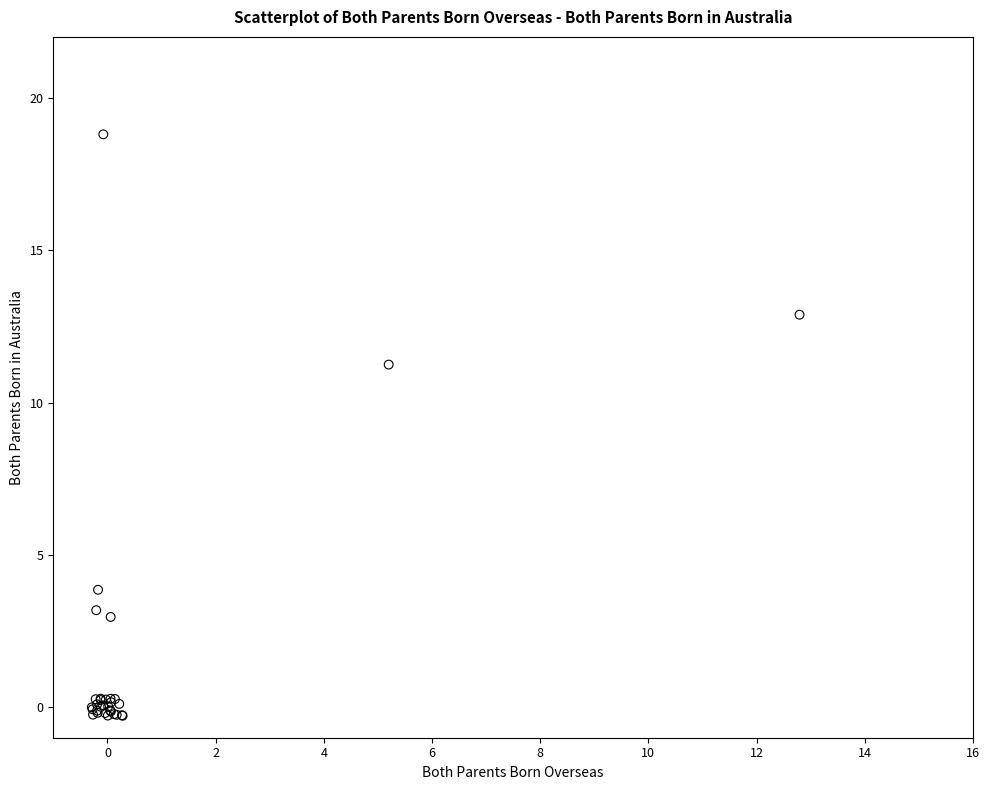

What Y value in the scatter plot is closest to 9?

11.2